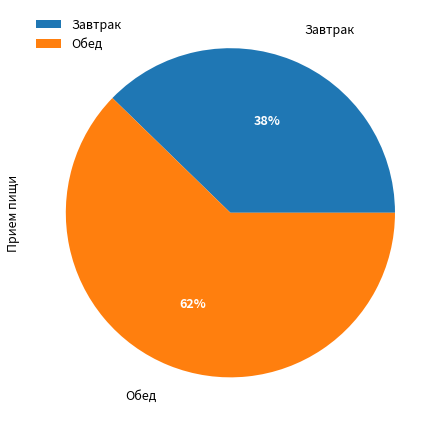

Combined, do Завтрак and Обед account for over 50%?

Yes